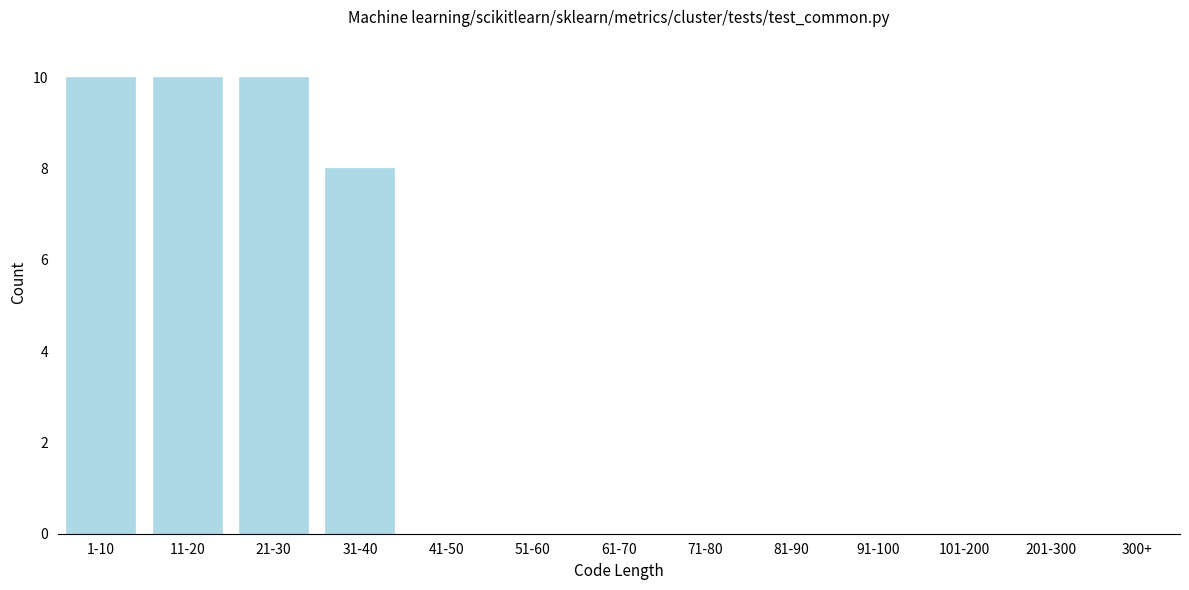

Reading left to right, list all the values displayed in this chart.

1-10=10	11-20=10	21-30=10	31-40=8	41-50=0	51-60=0	61-70=0	71-80=0	81-90=0	91-100=0	101-200=0	201-300=0	300+=0